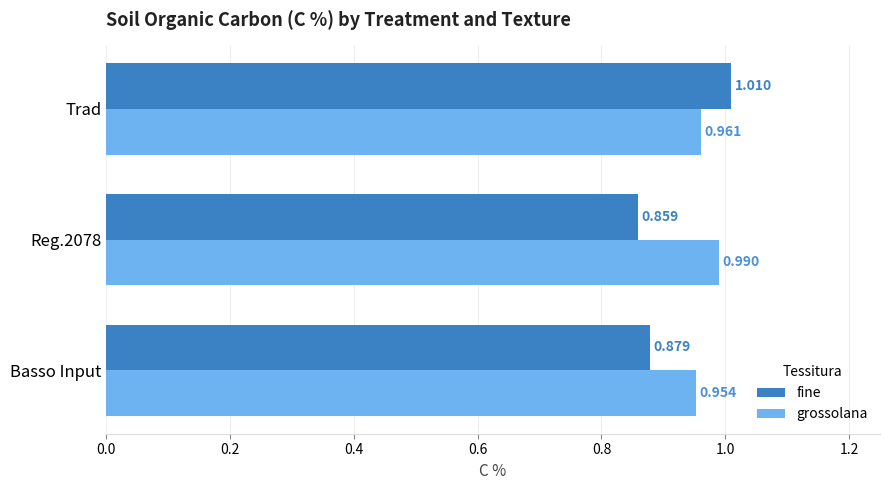

Rank the series by their average value, from highest to lowest.

grossolana, fine